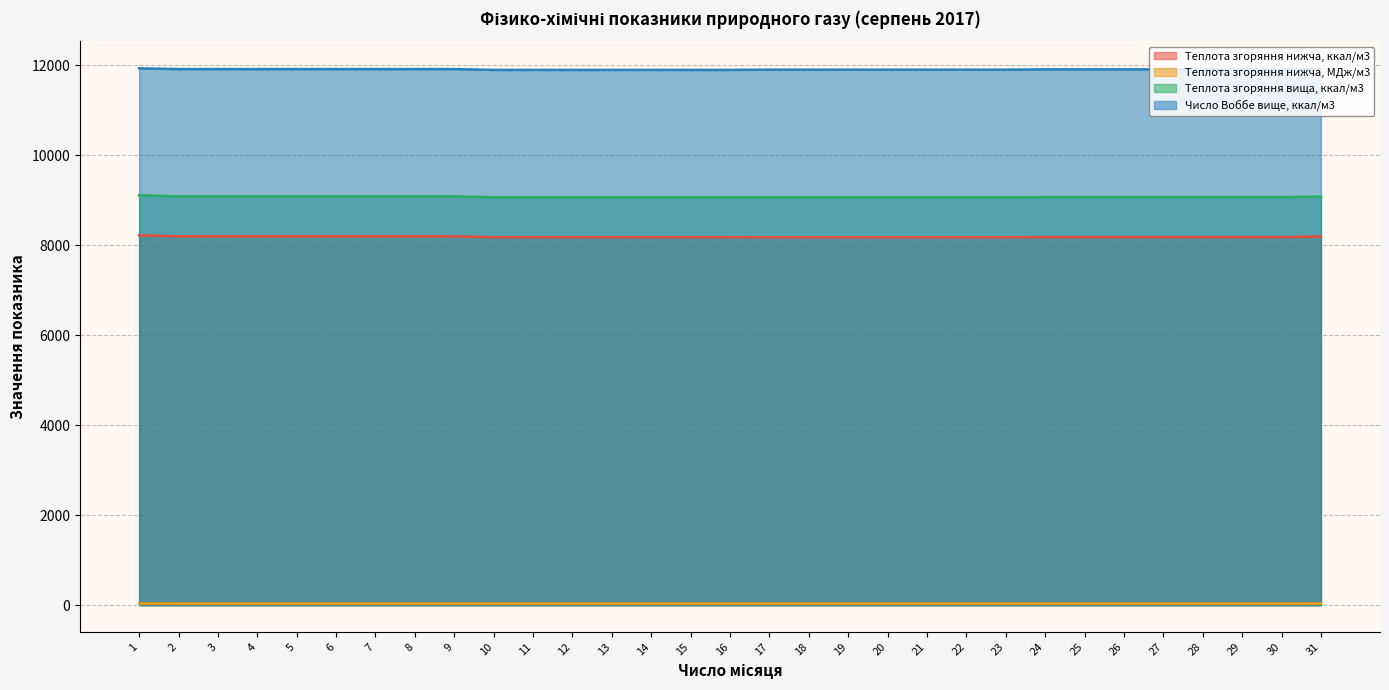

True or false: Число Воббе вище, ккал/м3 and Теплота згоряння нижча, МДж/м3 cross at least once.

False